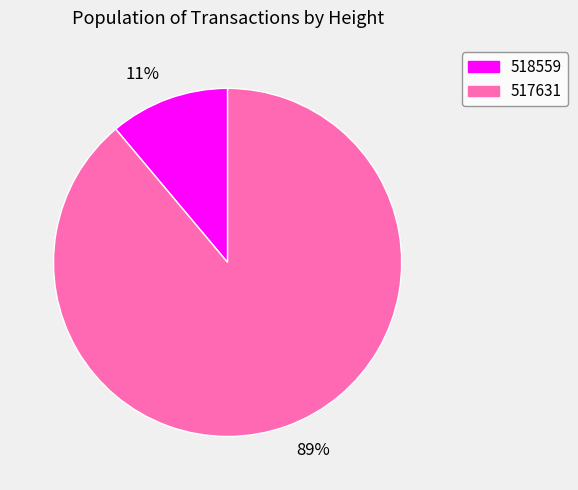

Is the sum of 11% and 89% greater than half?

Yes